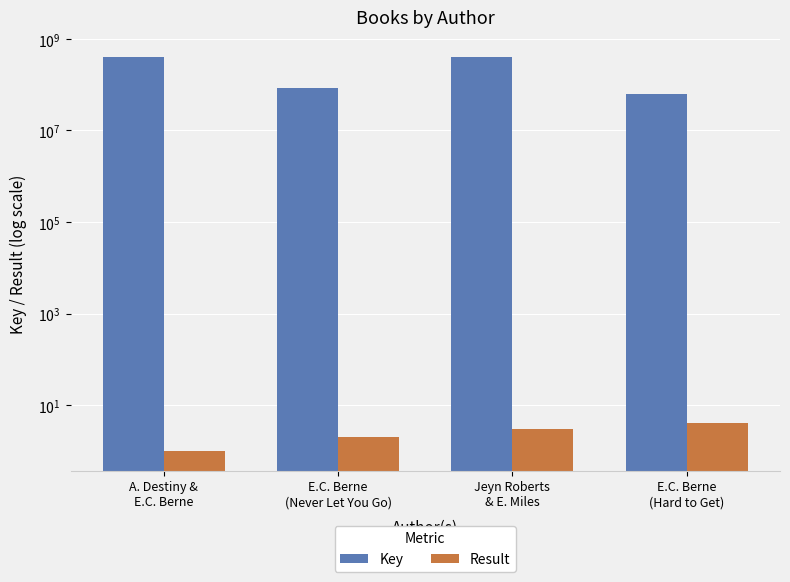

The value of Key at E.C. Berne
(Never Let You Go) is 84324093. True or false?

True